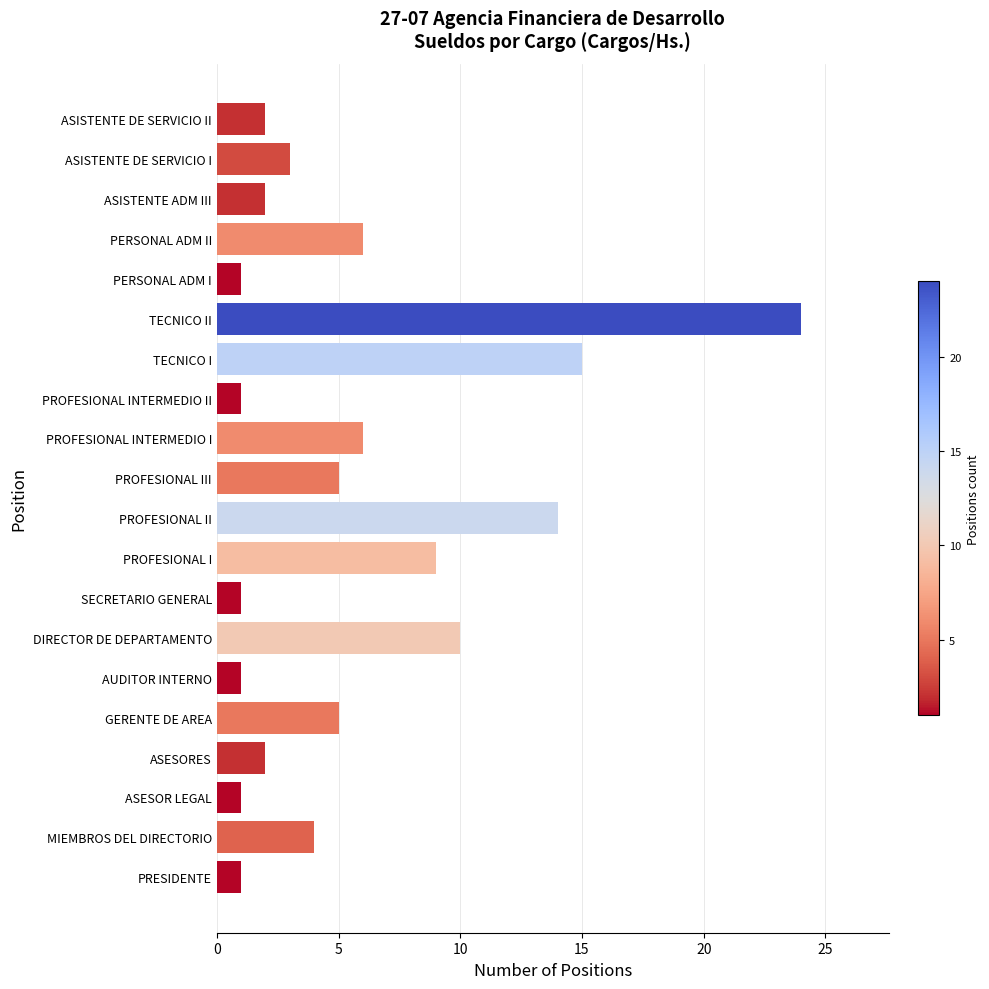

Reading bottom to top, what are all the values shown in this chart?

PRESIDENTE=1	MIEMBROS DEL DIRECTORIO=4	ASESOR LEGAL=1	ASESORES=2	GERENTE DE AREA=5	AUDITOR INTERNO=1	DIRECTOR DE DEPARTAMENTO=10	SECRETARIO GENERAL=1	PROFESIONAL I=9	PROFESIONAL II=14	PROFESIONAL III=5	PROFESIONAL INTERMEDIO I=6	PROFESIONAL INTERMEDIO II=1	TECNICO I=15	TECNICO II=24	PERSONAL ADM I=1	PERSONAL ADM II=6	ASISTENTE ADM III=2	ASISTENTE DE SERVICIO I=3	ASISTENTE DE SERVICIO II=2